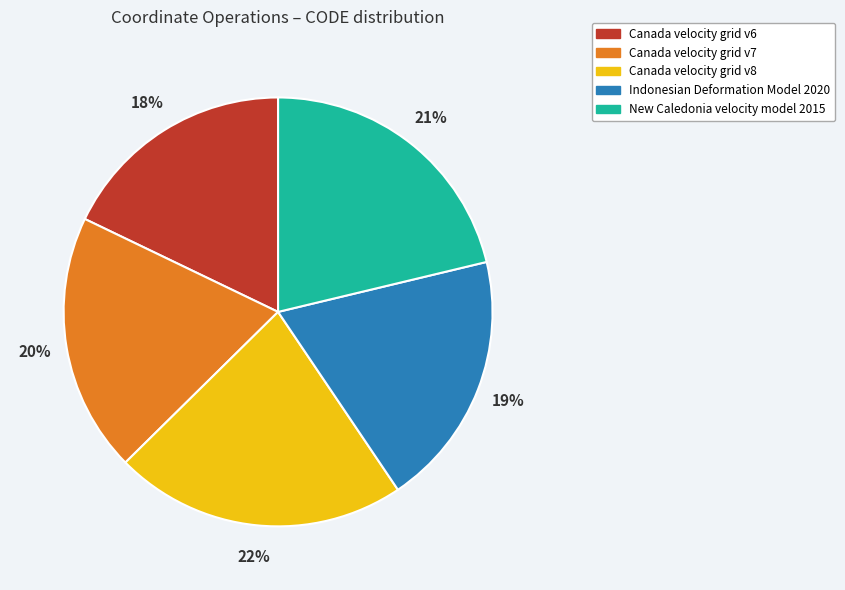

Does any single category account for the majority?

No